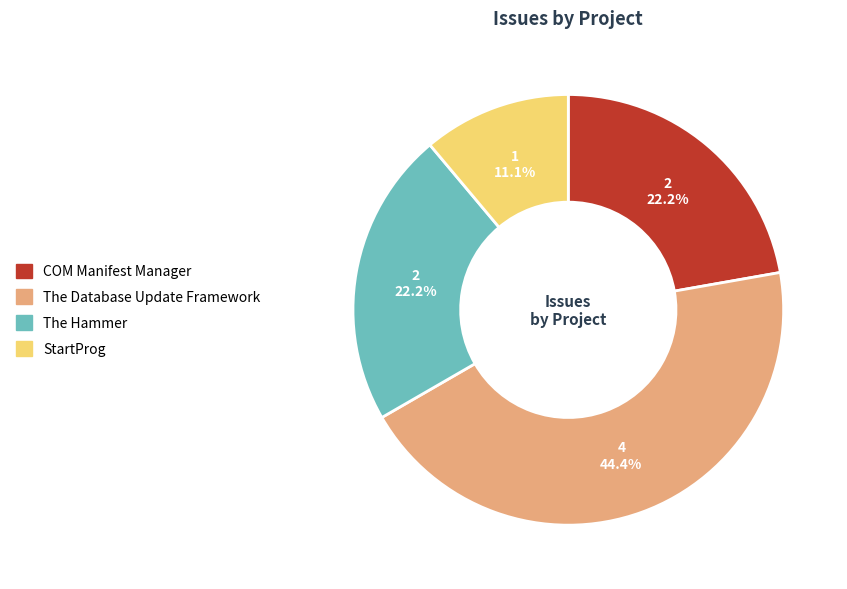

Combined, do The Hammer and The Database Update Framework account for over 50%?

Yes